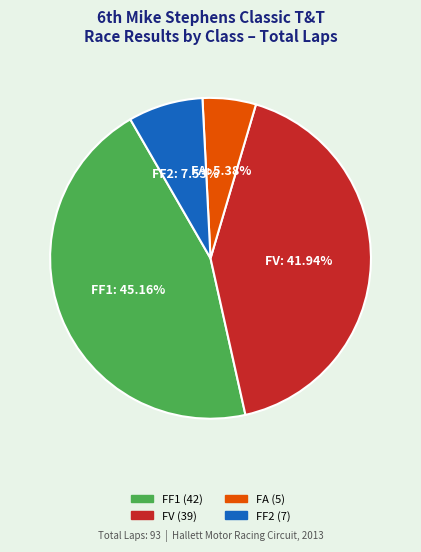

Does any single category account for the majority?

No